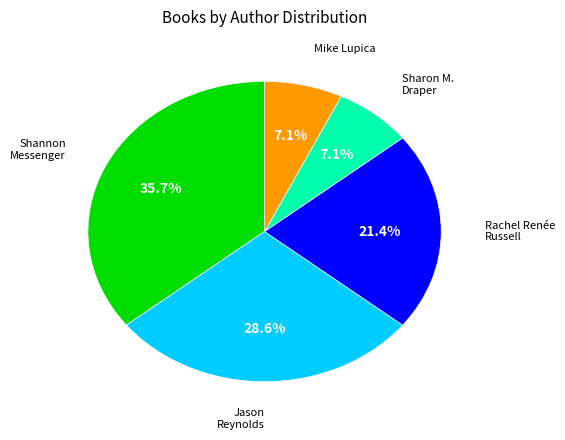

Is it true that Jason Reynolds is 29% of the pie?

True